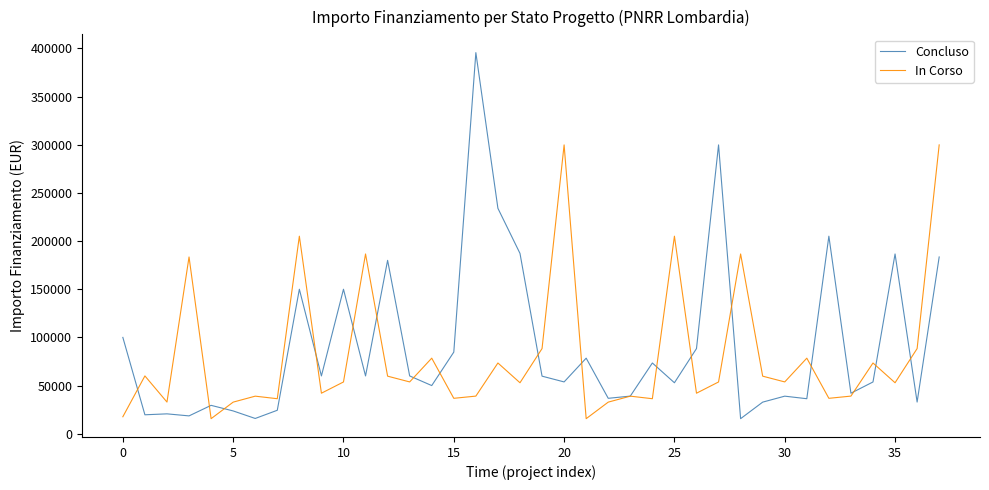

Which series has the largest range (max minus min)?

Concluso